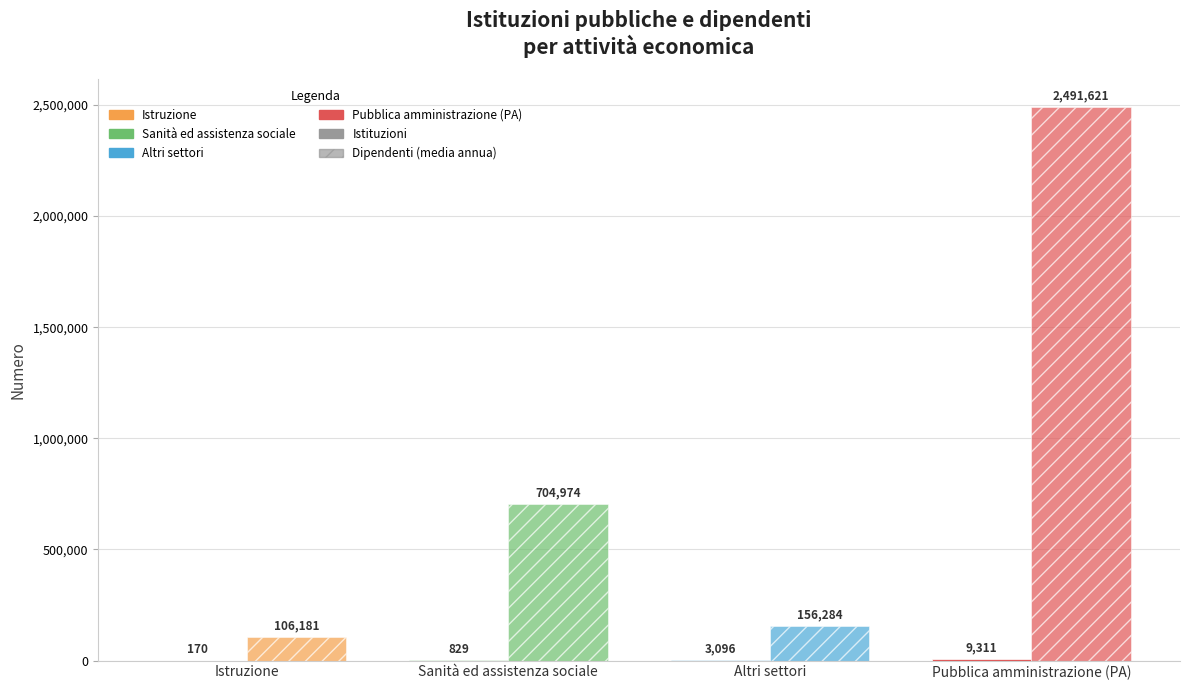

Count the number of data series in this chart.

2